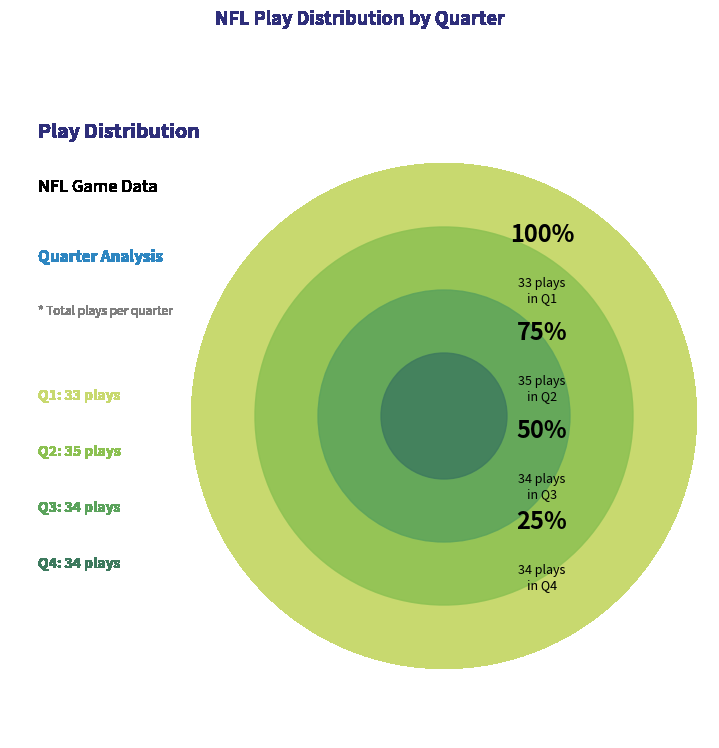

How much of the chart is everything except Q3?

75.0%